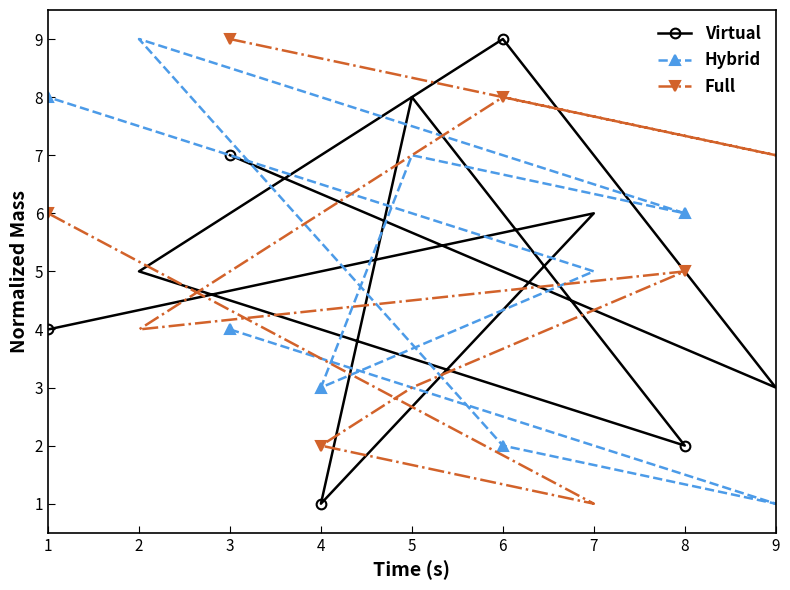

After their last crossing, which series has the higher values: Full or Hybrid?

Hybrid